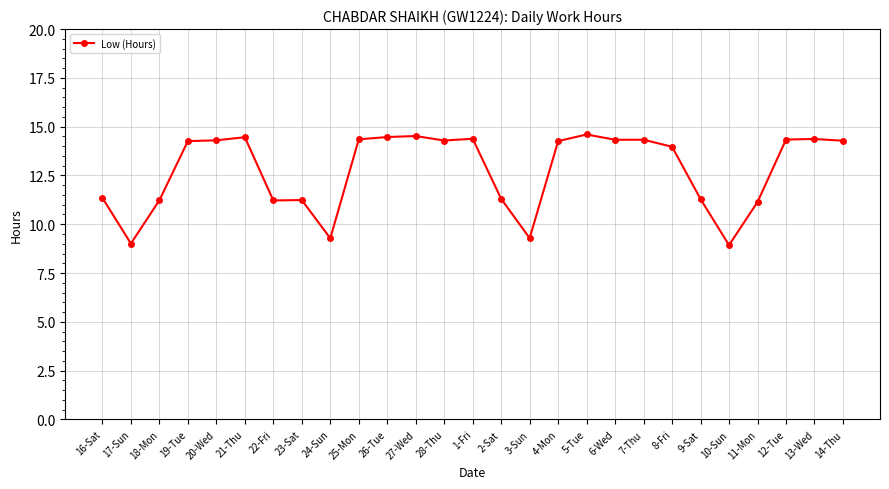

What is the difference between the maximum and second lowest values?

5.6